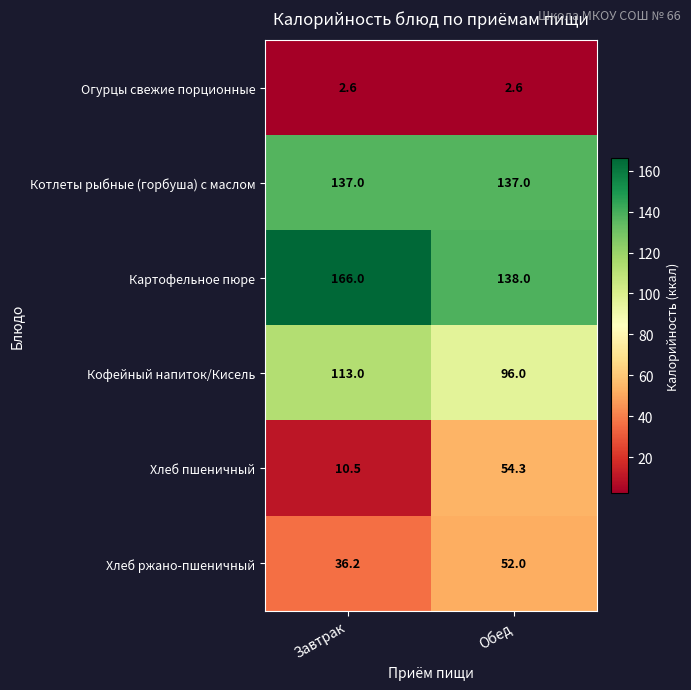

Reading left to right, what are all the values shown in this chart?

Огурцы свежие порционные: 2.6	2.6
Котлеты рыбные (горбуша) с маслом: 137.0	137.0
Картофельное пюре: 166.0	138.0
Кофейный напиток/Кисель: 113.0	96.0
Хлеб пшеничный: 10.5	54.3
Хлеб ржано-пшеничный: 36.2	52.0